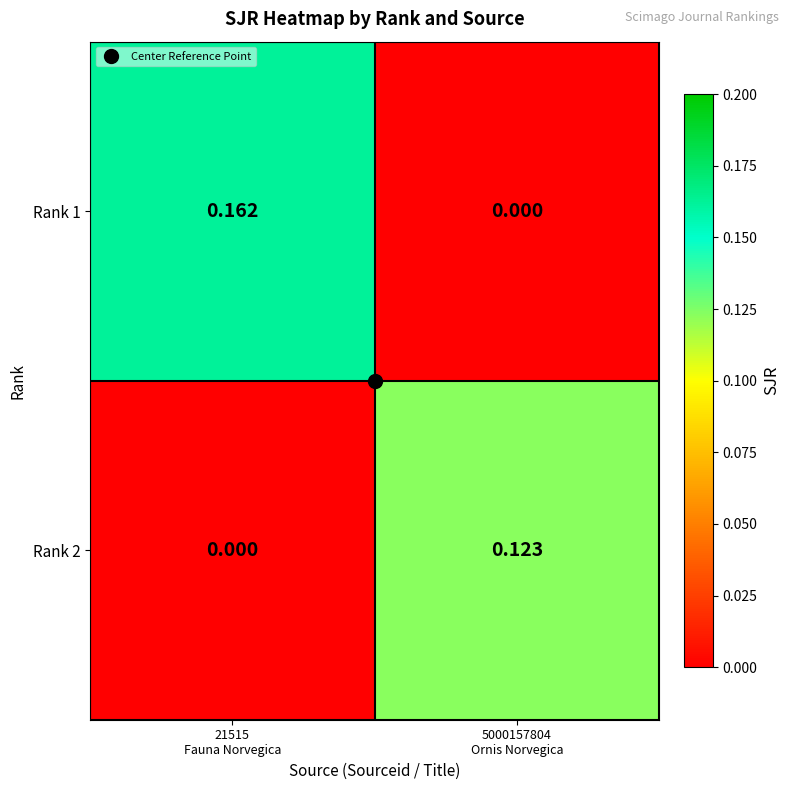

List the series in order of their peak value, highest first.

Rank 1, Rank 2